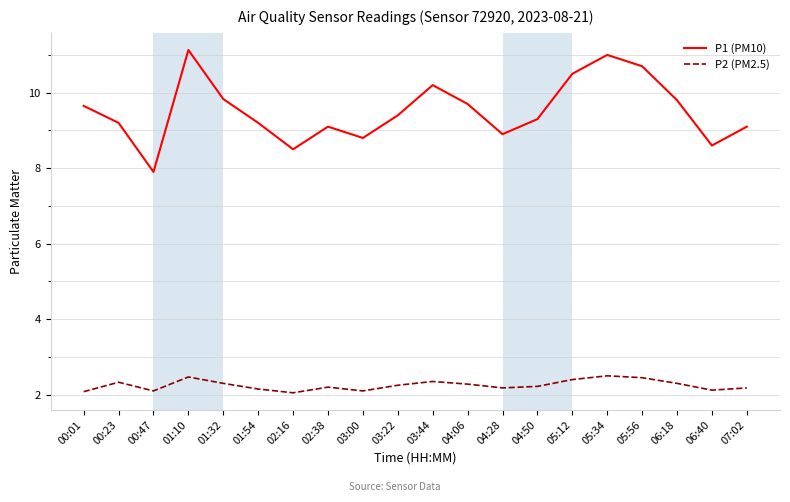

What is the highest value of the P2 (PM2.5) series?

2.5